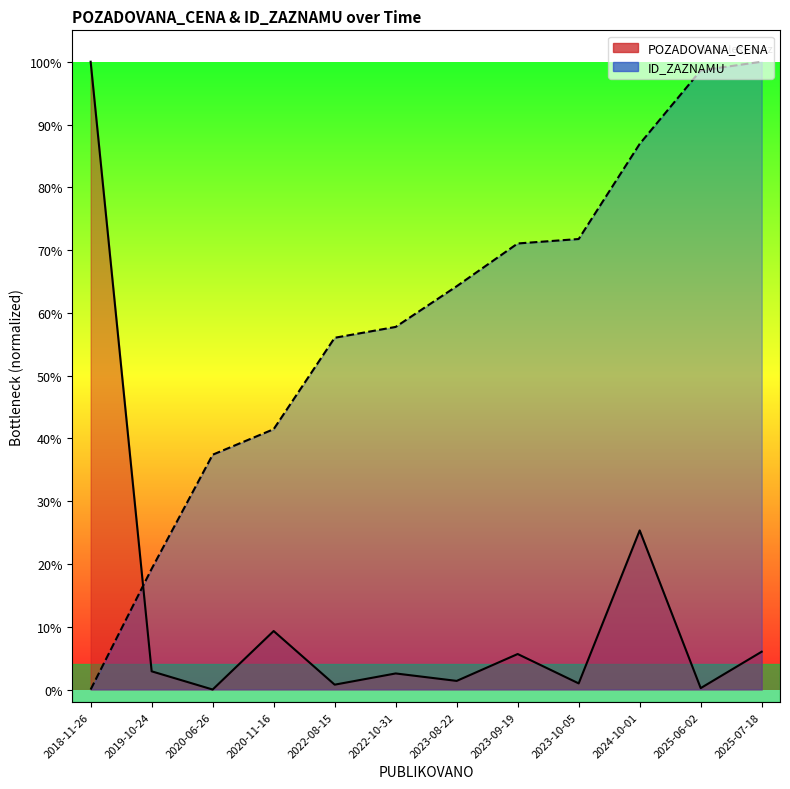

What is the average value of the POZADOVANA_CENA series?

0.1